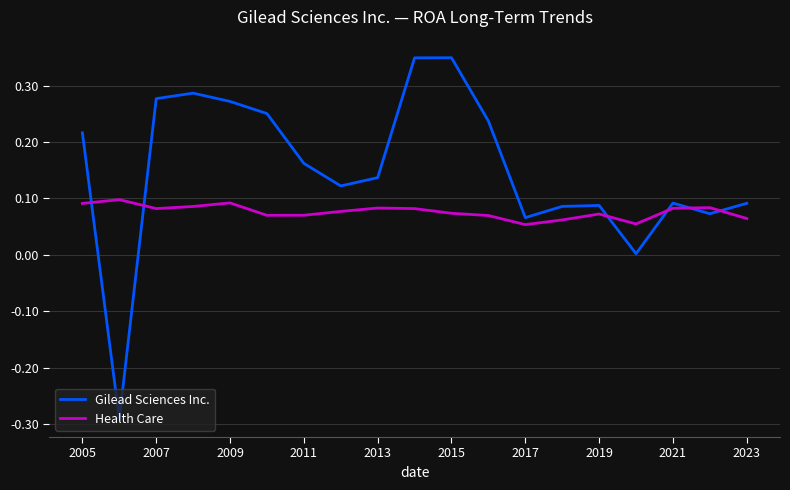

Which series has the largest total across all categories?

Gilead Sciences Inc.